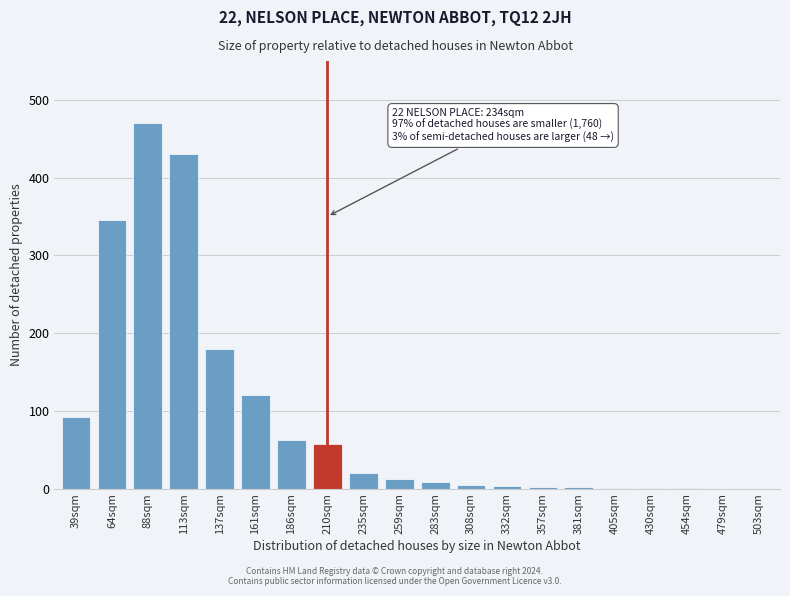

The value at 137sqm is 266. True or false?

False